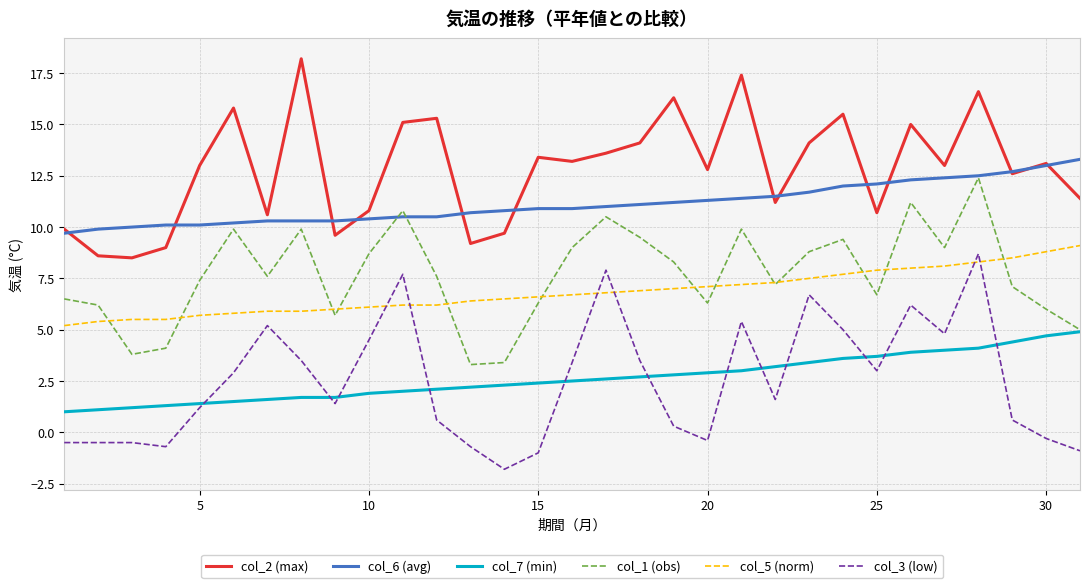

True or false: col_3 (low) and col_6 (avg) intersect in this chart.

False